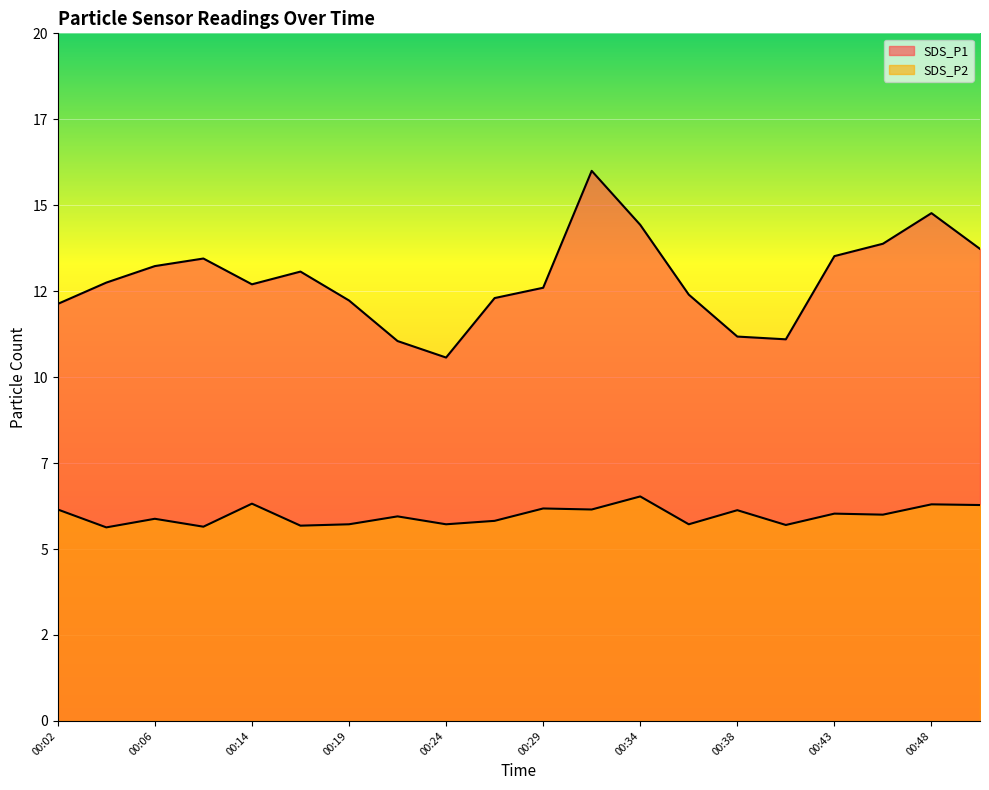

What is the value of the SDS_P2 point at the 14th from the left?

5.7